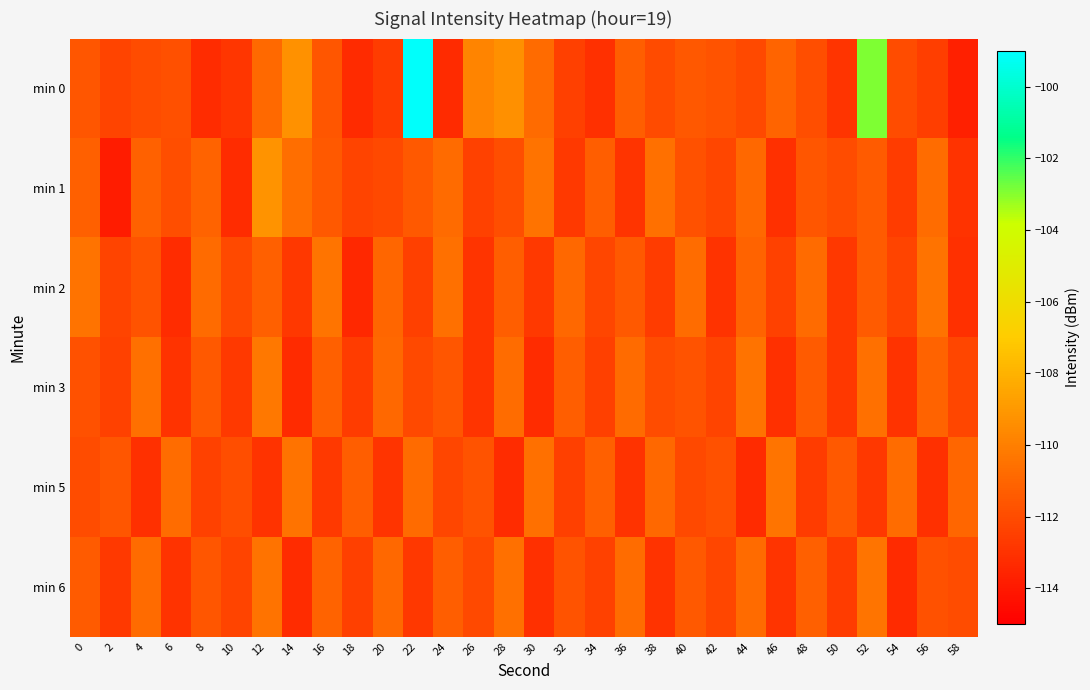

At which category is the sum across all series the highest?

22